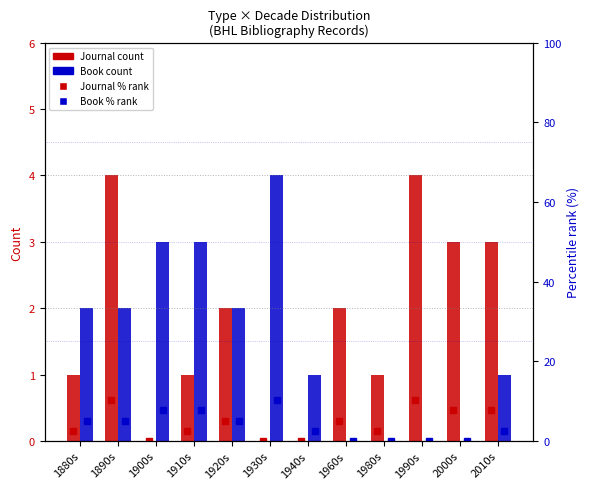

Rank the series by their maximum value, from lowest to highest.

Journal count, Book count, Journal %, Book %